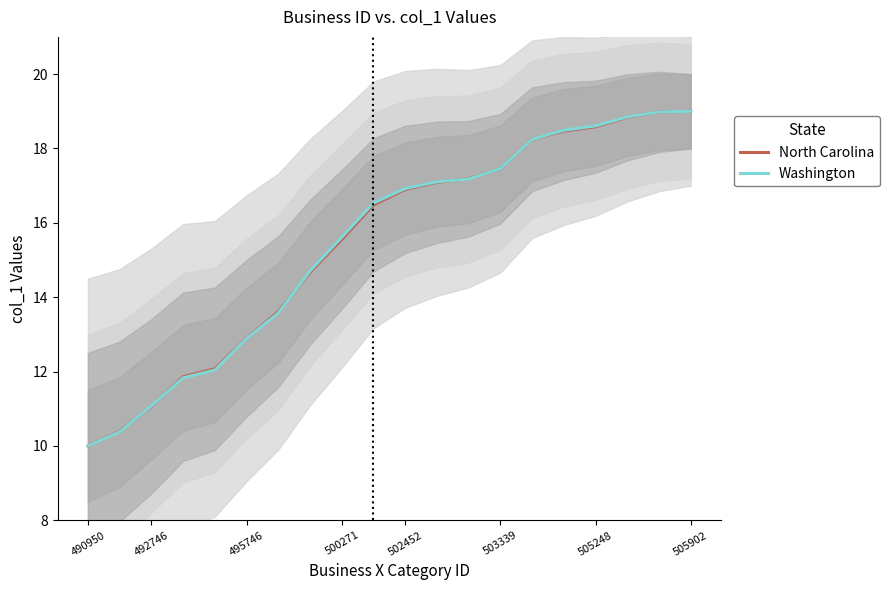

True or false: North Carolina has a value of 11.1 at 492746.

True